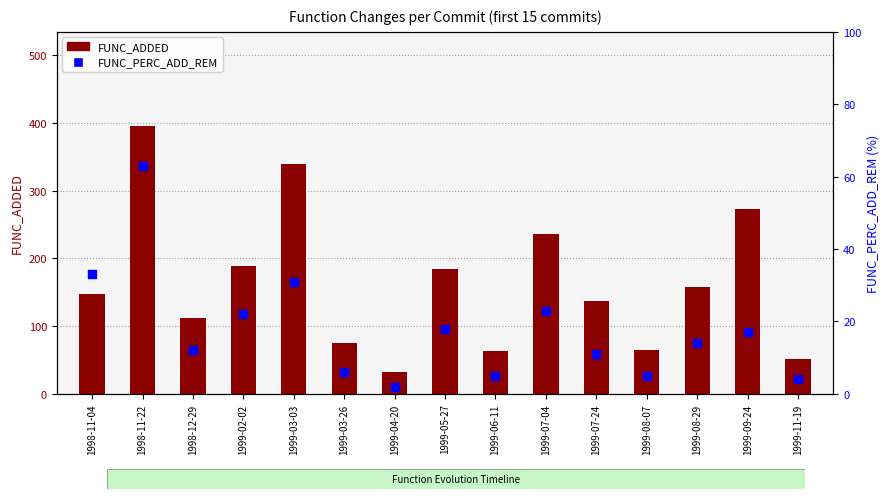

Is the value of FUNC_PERC_ADD_REM at 1999-08-29 greater than the value of FUNC_ADDED at 1999-03-26?

No